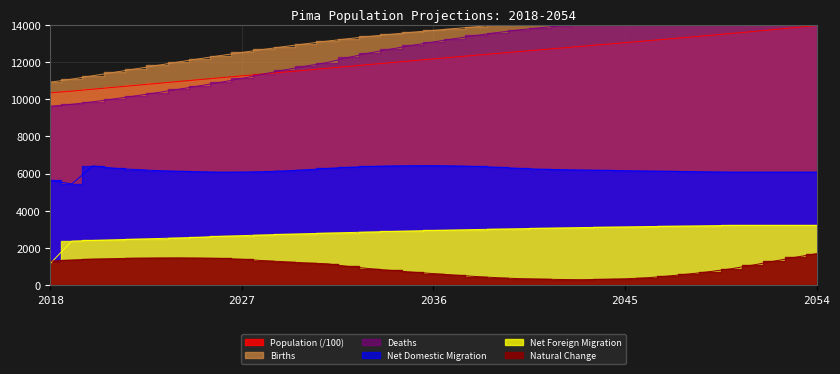

True or false: Births and Deaths cross at least once.

False